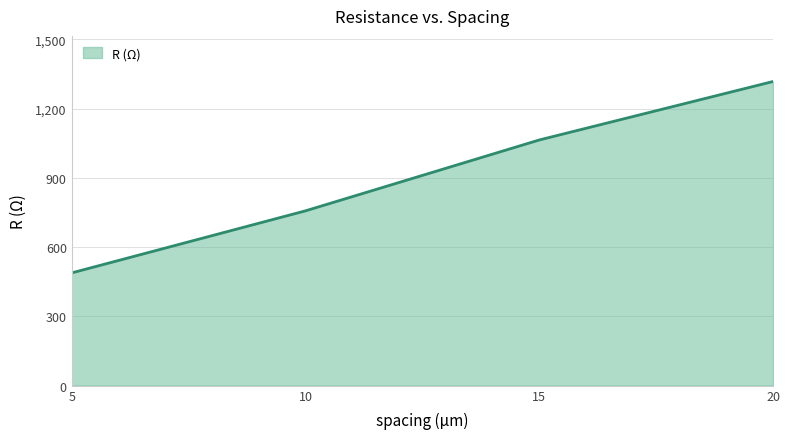

The chart shows a value of 1064.0 at 15. True or false?

True